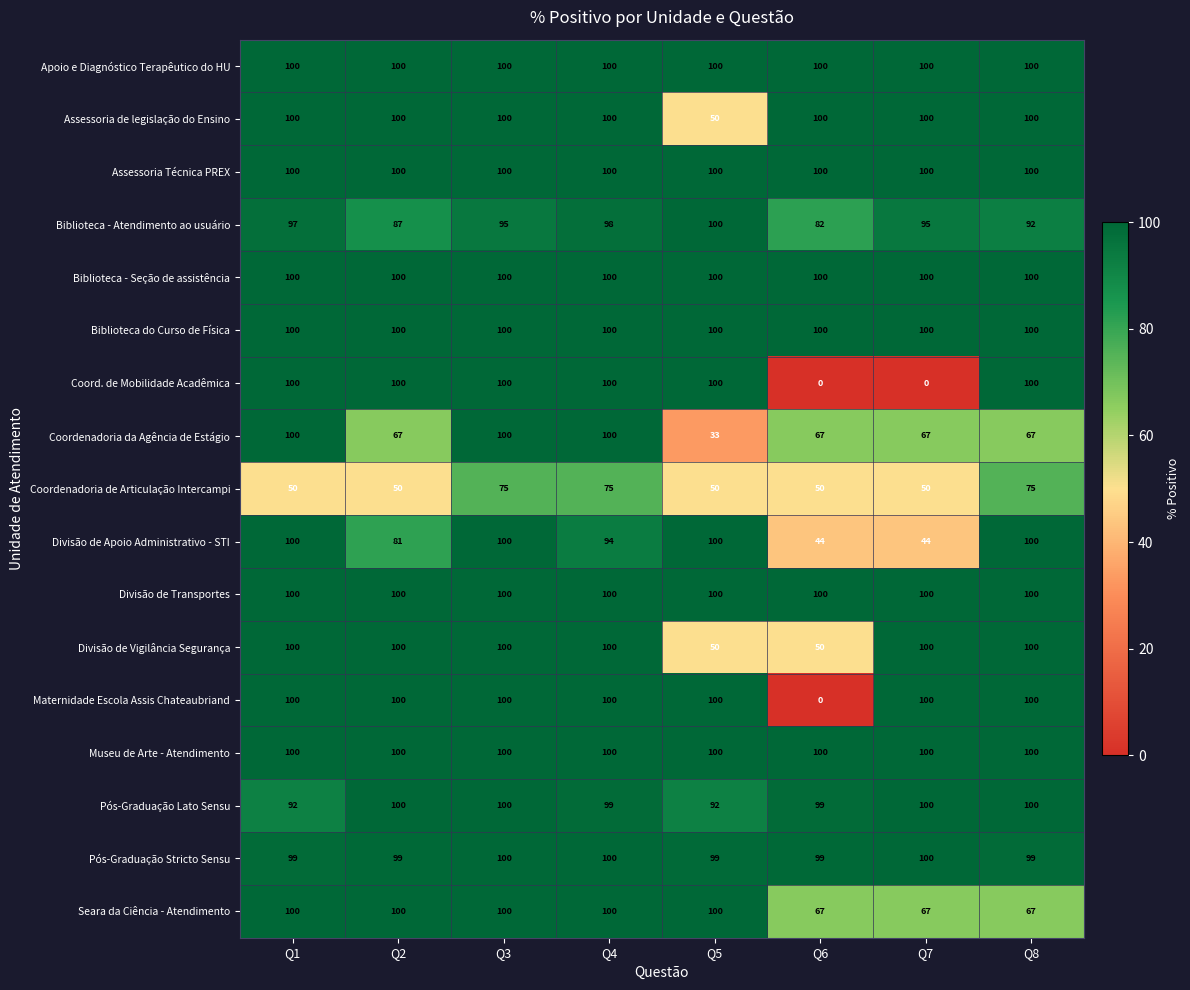

True or false: Maternidade Escola Assis Chateaubriand has a value of 100 at Q8.

True